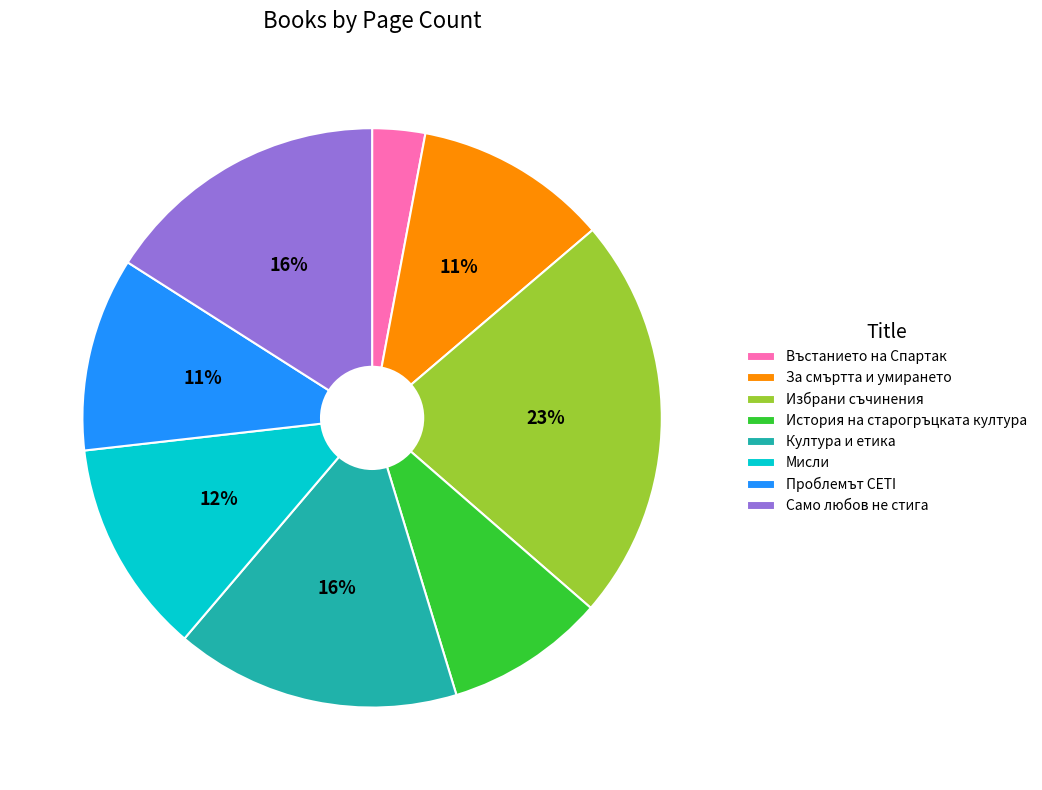

Count the number of slices in the pie.

8